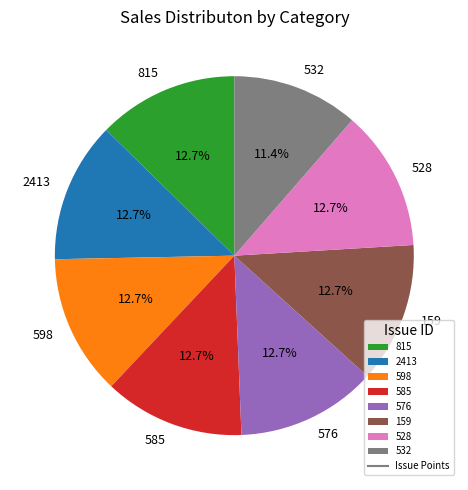

Which has a higher value, 532 or 815?

815